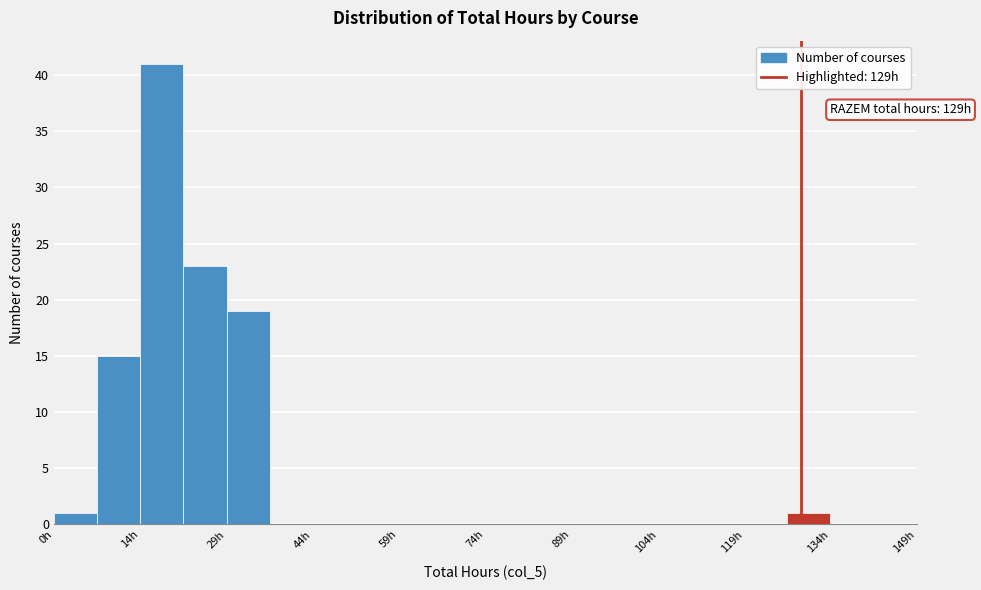

Around what value on the x-axis is the tallest bar? Give the approximate position of its centre, as read against the axis.

18